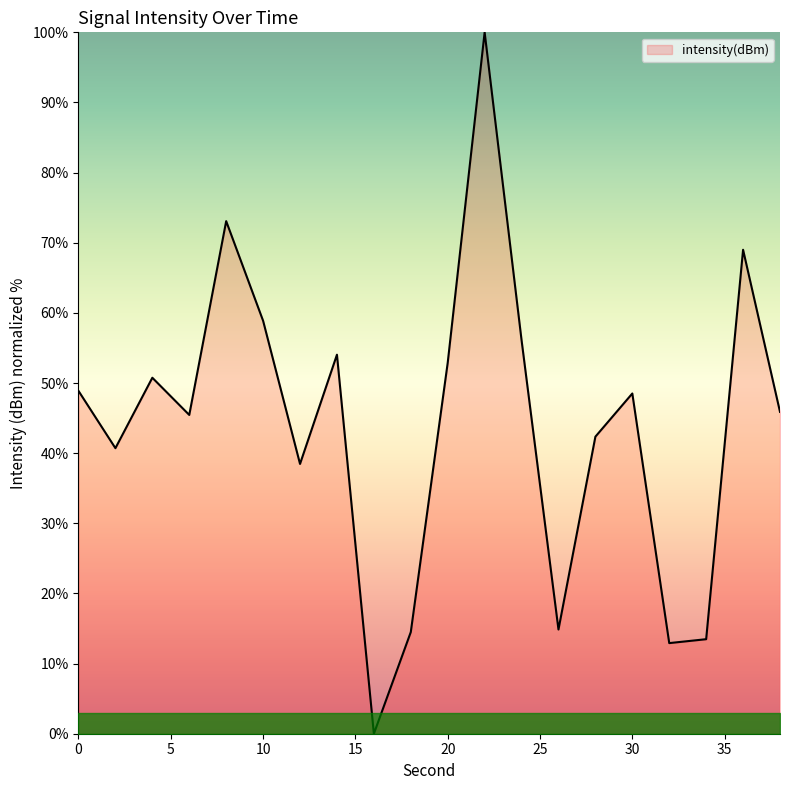

What is the average value?

44.0